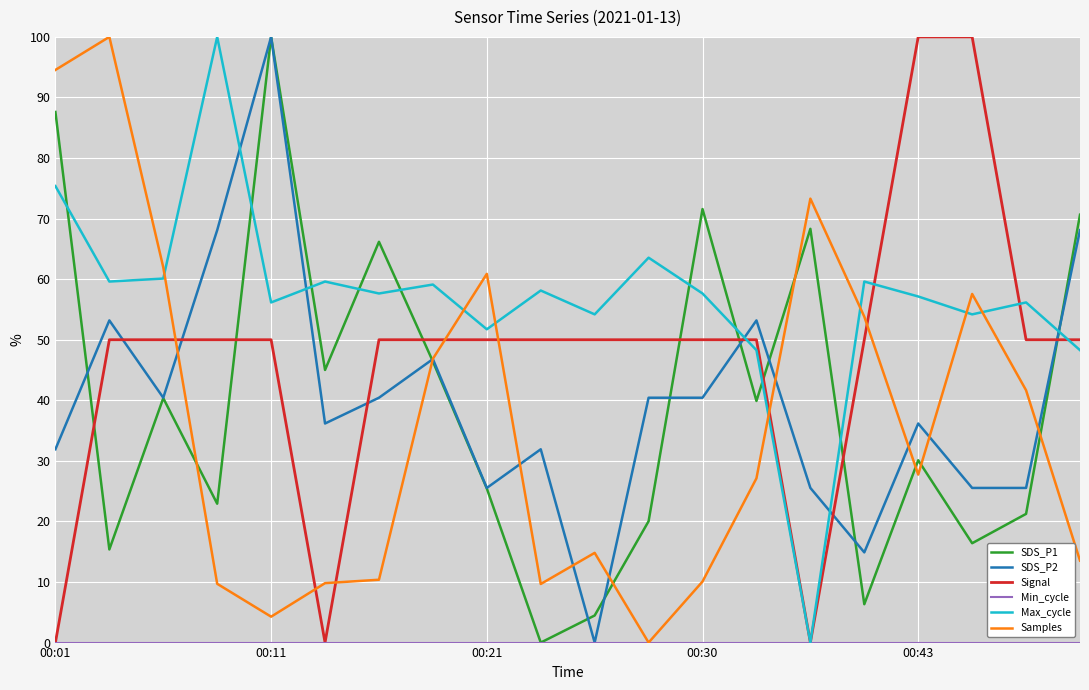

What is the difference between the second highest and second lowest values in the Signal series?

100.0